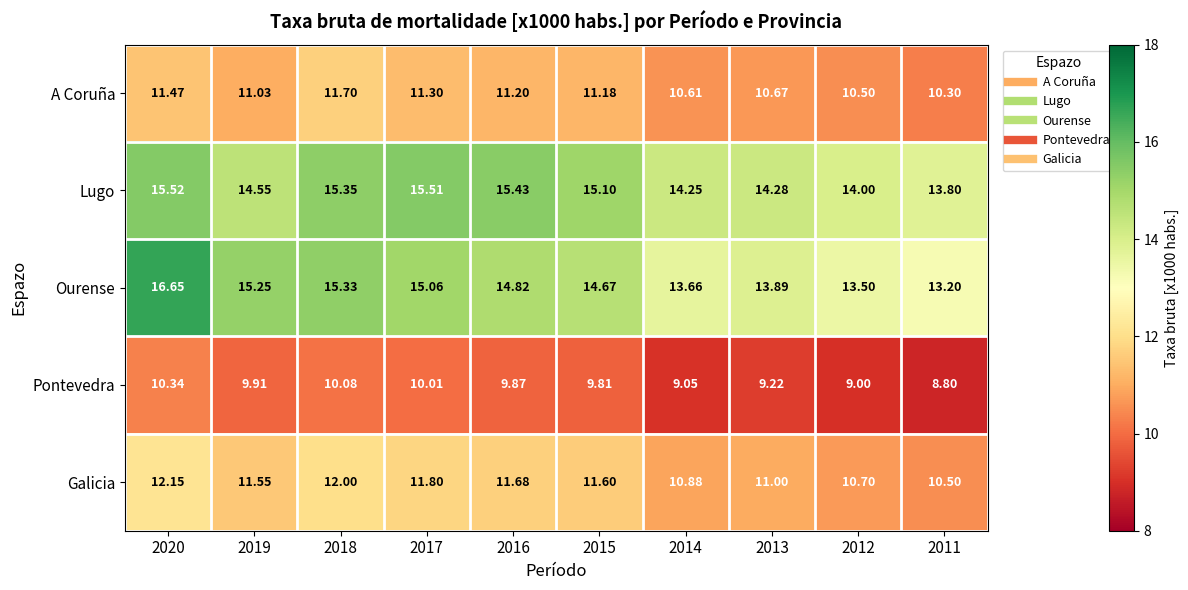

What is the minimum value shown in the chart?

8.8